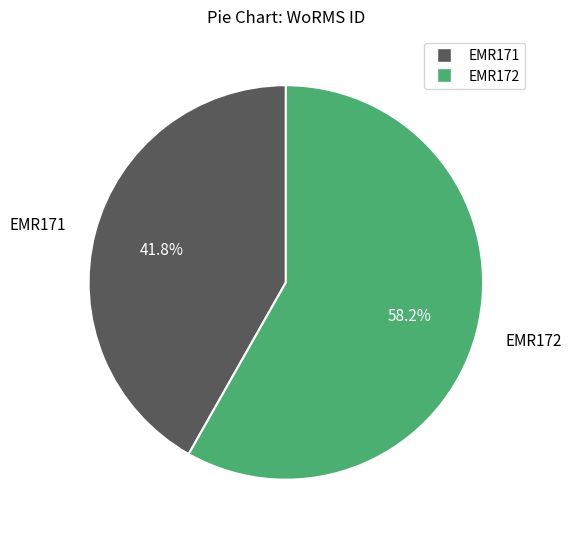

What percentage is NOT represented by EMR172?

41.8%